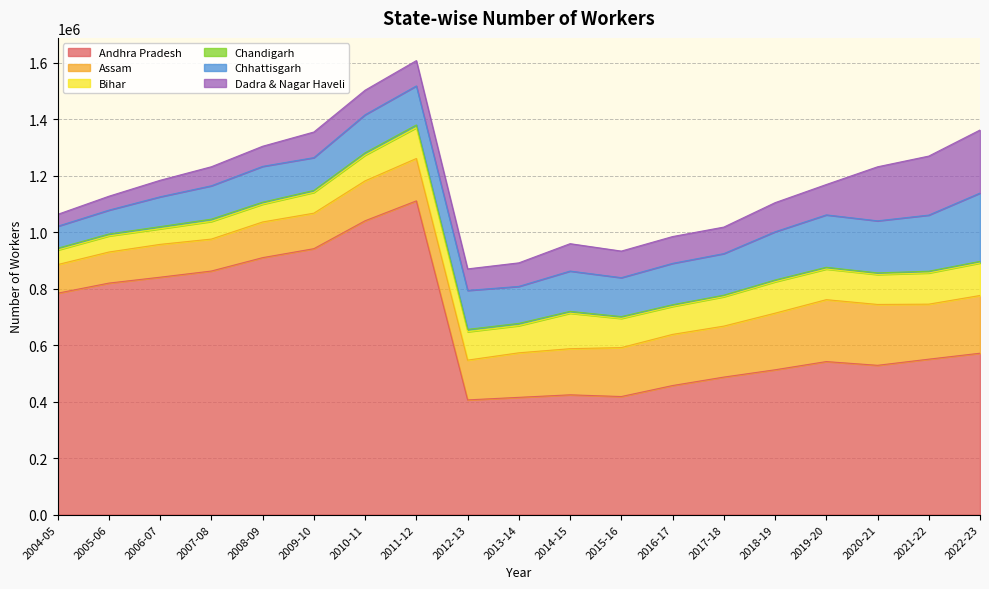

True or false: Andhra Pradesh and Chandigarh intersect in this chart.

False